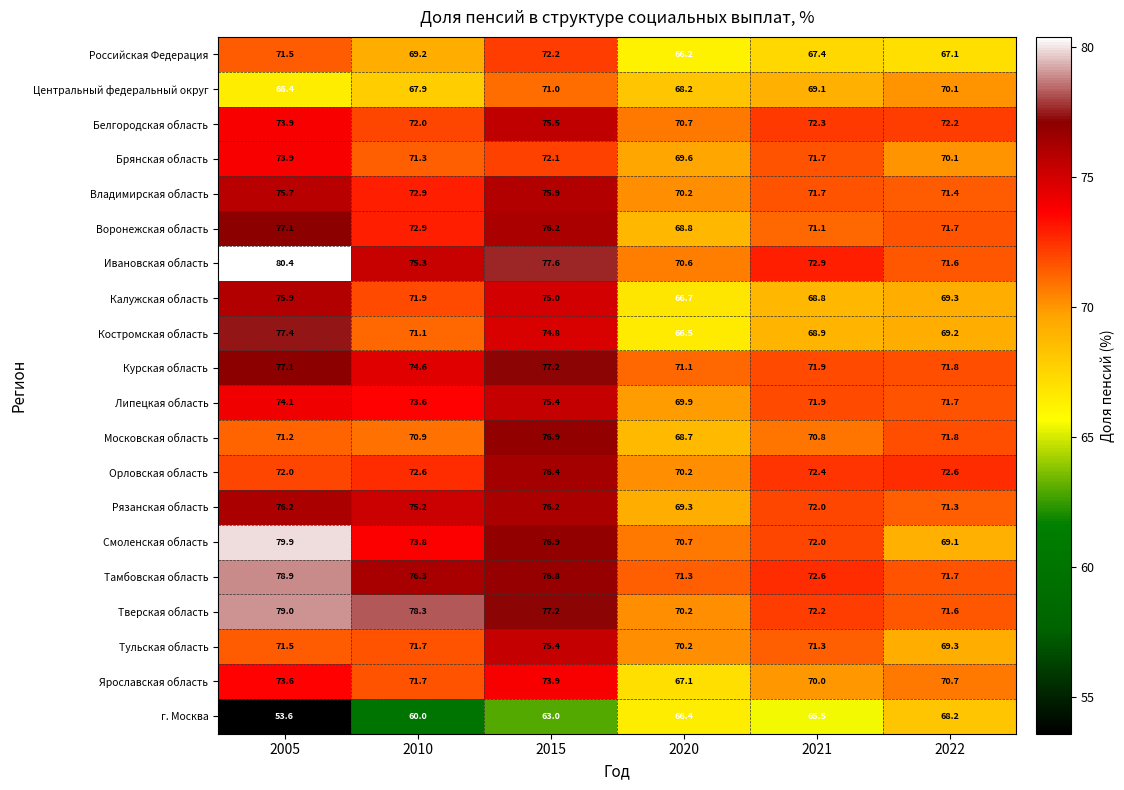

True or false: Московская область has a value of 120.7 at 2022.

False